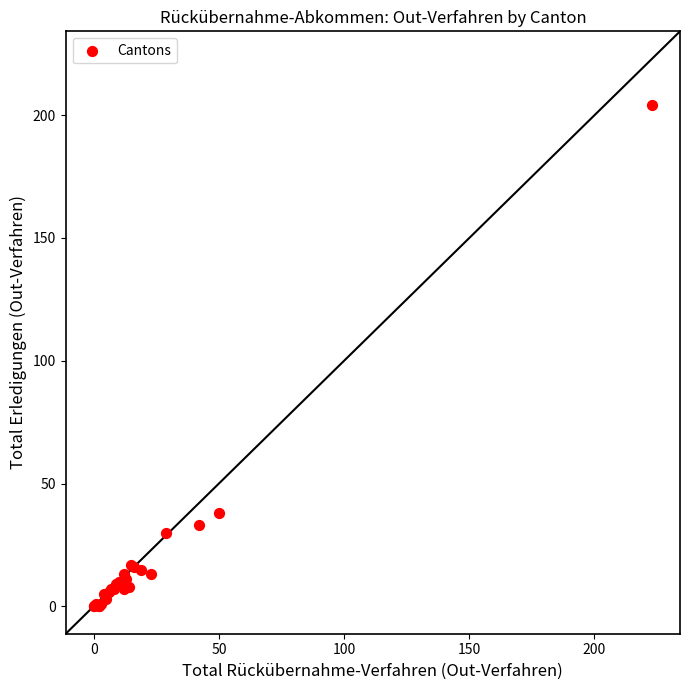

What Y value in the scatter plot is closest to 102?

38